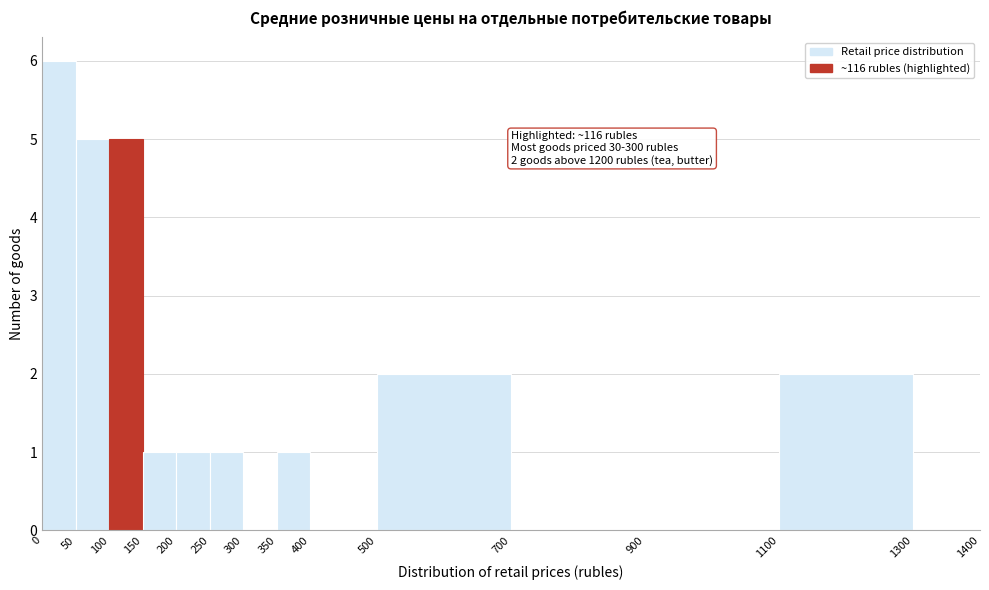

Over which range of the x-axis is the bar tallest?

0 to 50